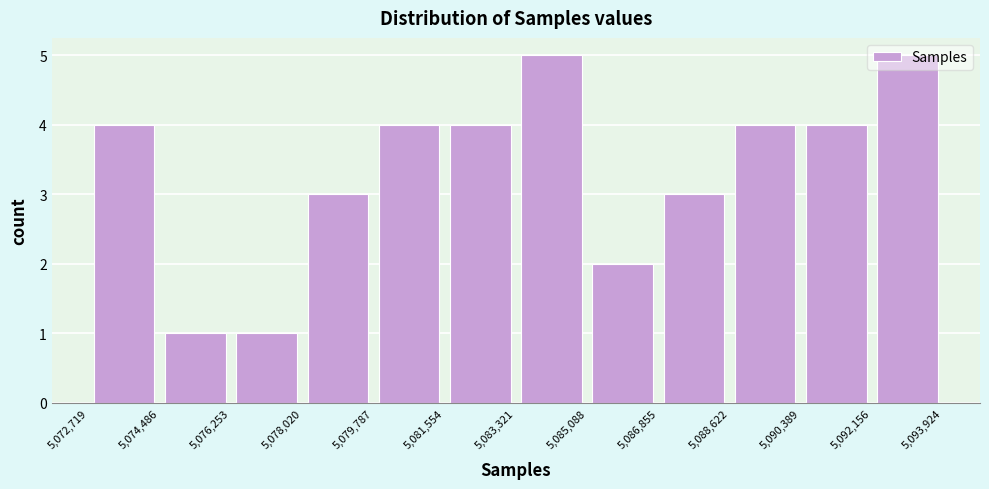

What is the height of the bar covering 5,081,554 to 5,083,321 on the x-axis? The values are not printed on the chart, so give them approximately, as read against the axis.

4